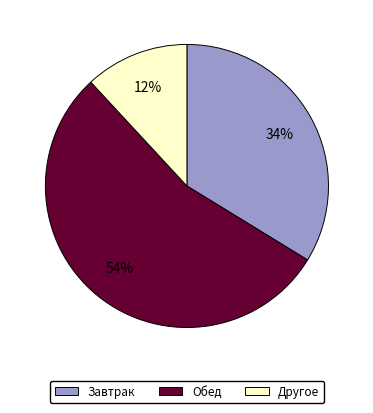

Rank the categories by value from lowest to highest.

Другое, Завтрак, Обед